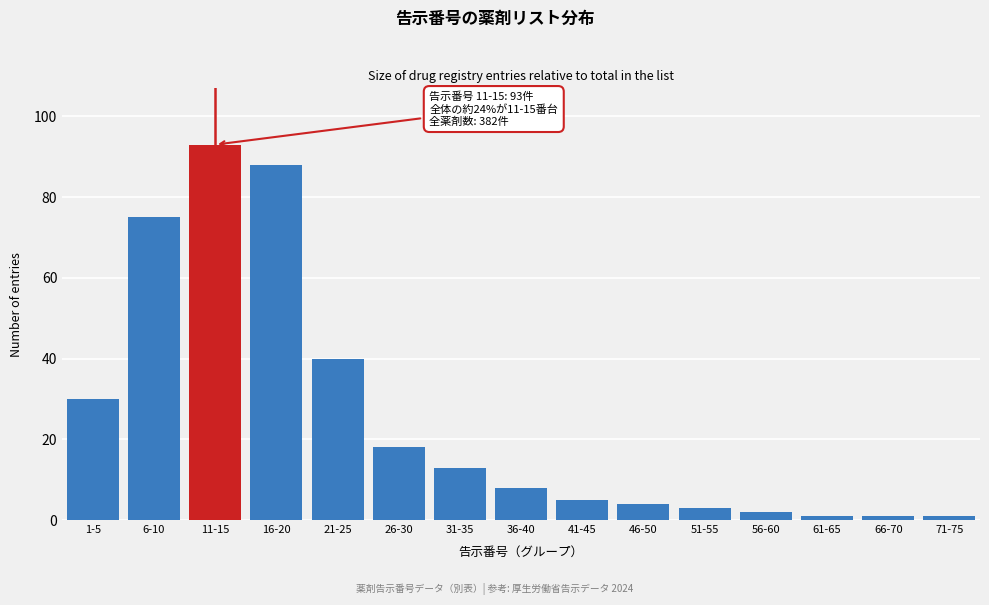

Reading left to right, extract all data points from this chart.

1-5=30	6-10=75	11-15=93	16-20=88	21-25=40	26-30=18	31-35=13	36-40=8	41-45=5	46-50=4	51-55=3	56-60=2	61-65=1	66-70=1	71-75=1